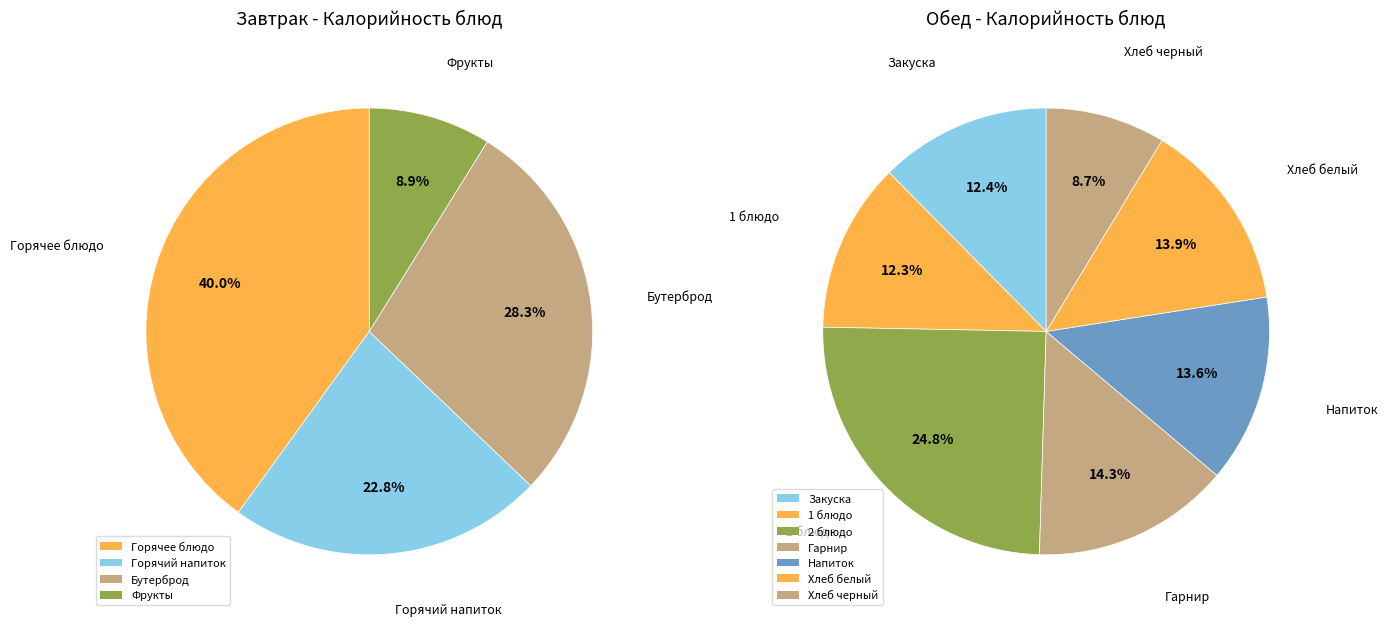

Which slice is the smallest?

Фрукты